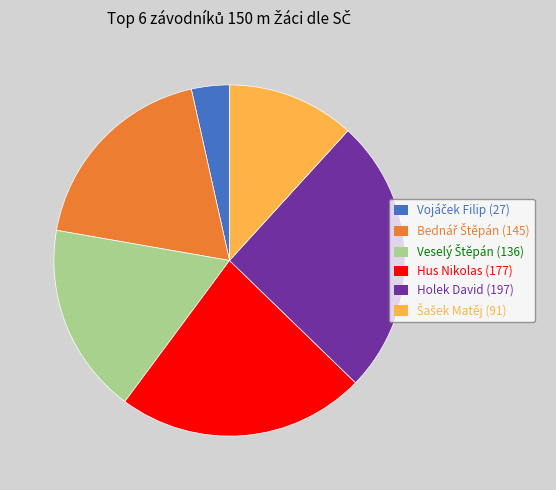

Count the number of slices in the pie.

6